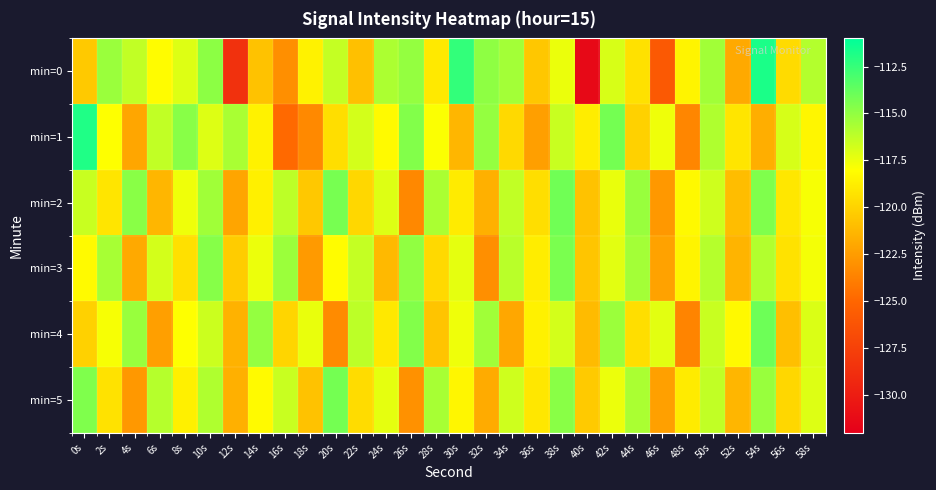

Which series has the widest spread of values?

min=0